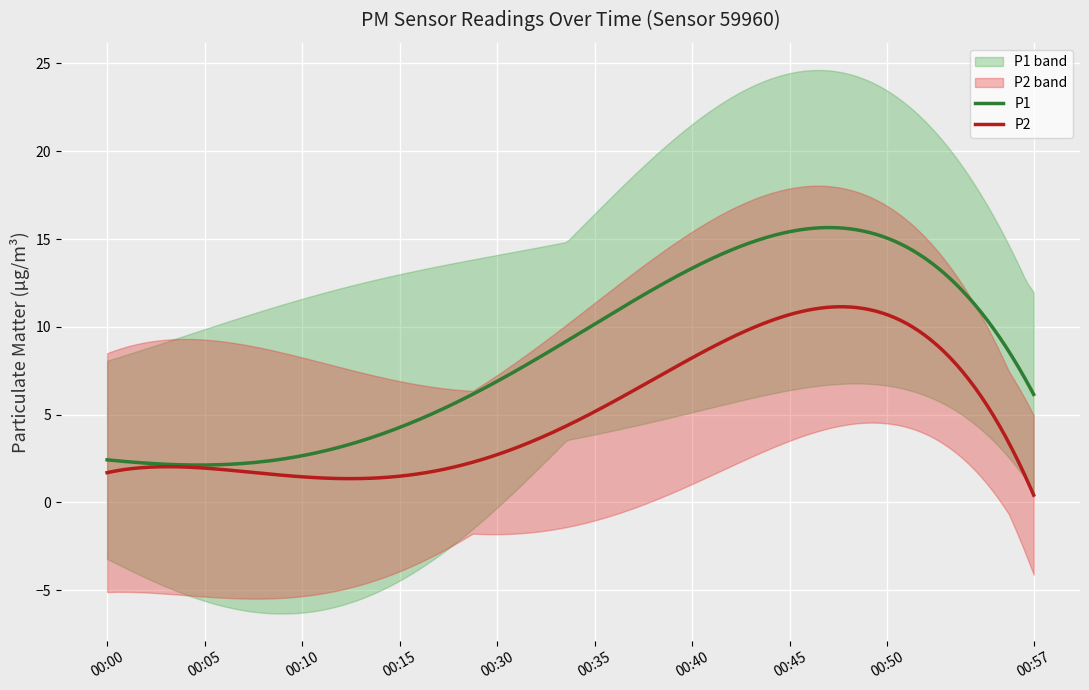

Which has a higher value, 00:47 or 00:03?

00:47